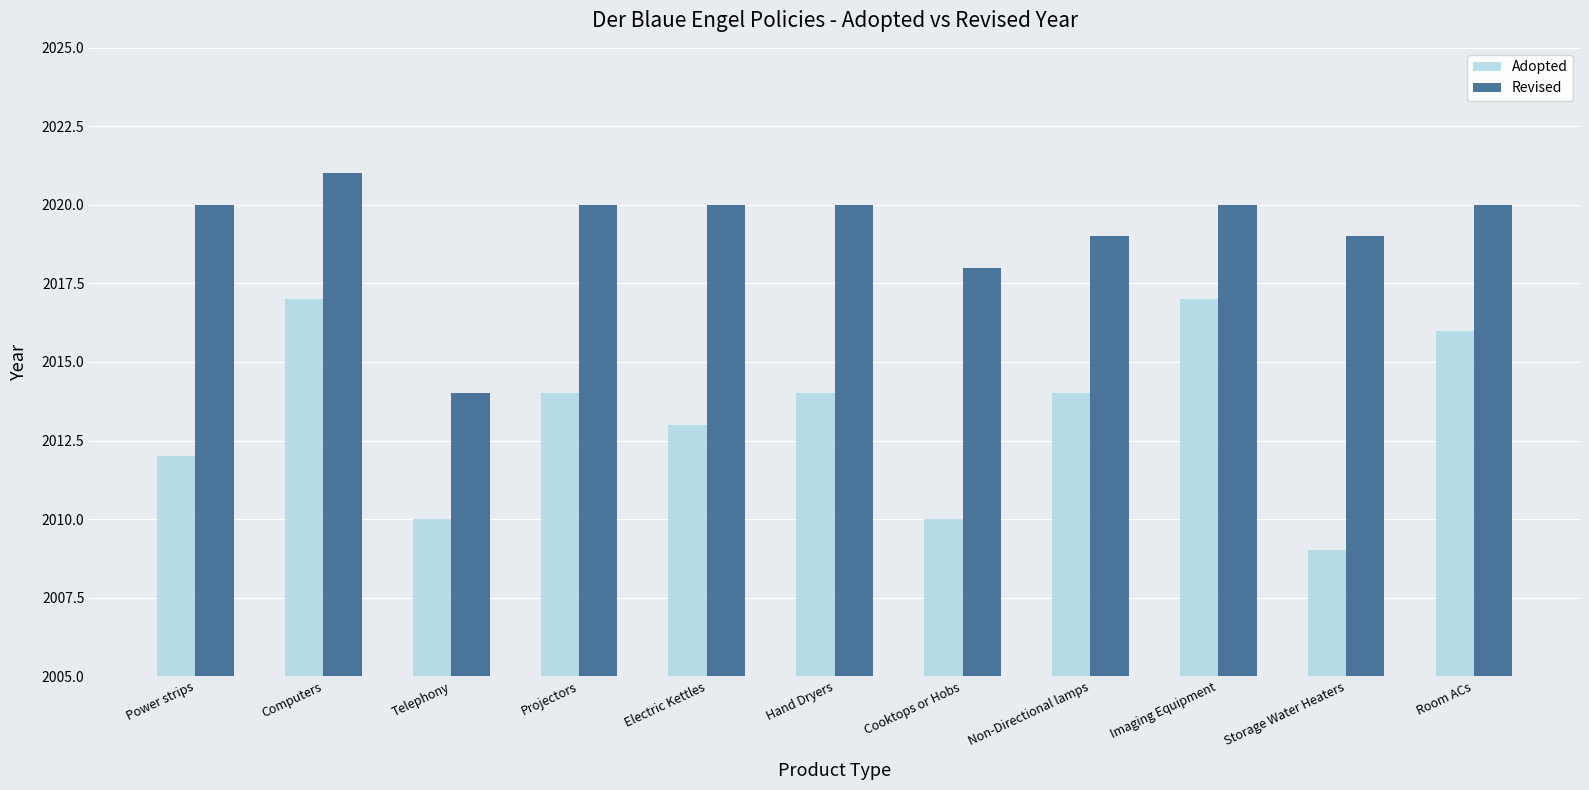

What is the sum of the Revised values at Projectors and Imaging Equipment?

4040